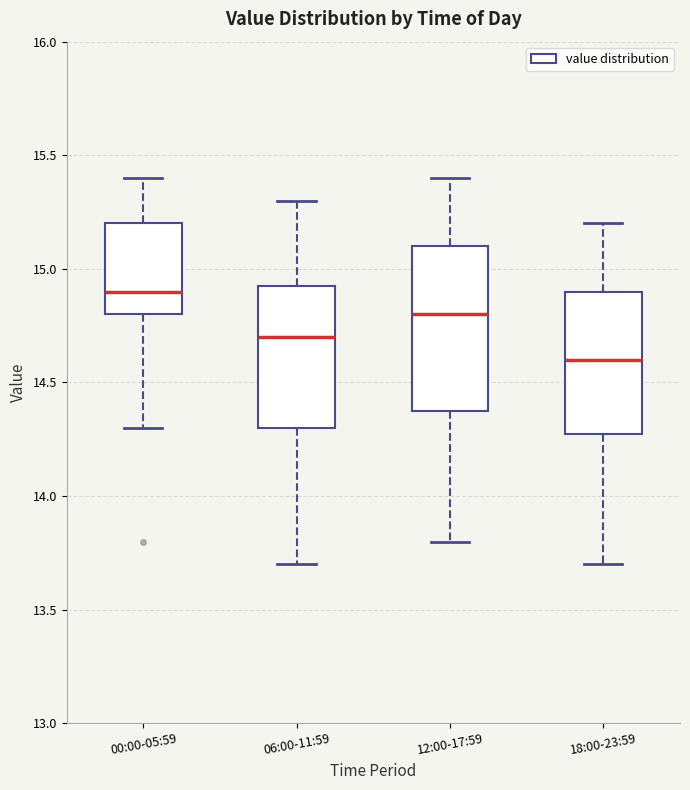

Where is the lower edge of the box for 18:00-23:59 on the y-axis? The values are not printed on the chart, so give them approximately, as read against the axis.

14.30